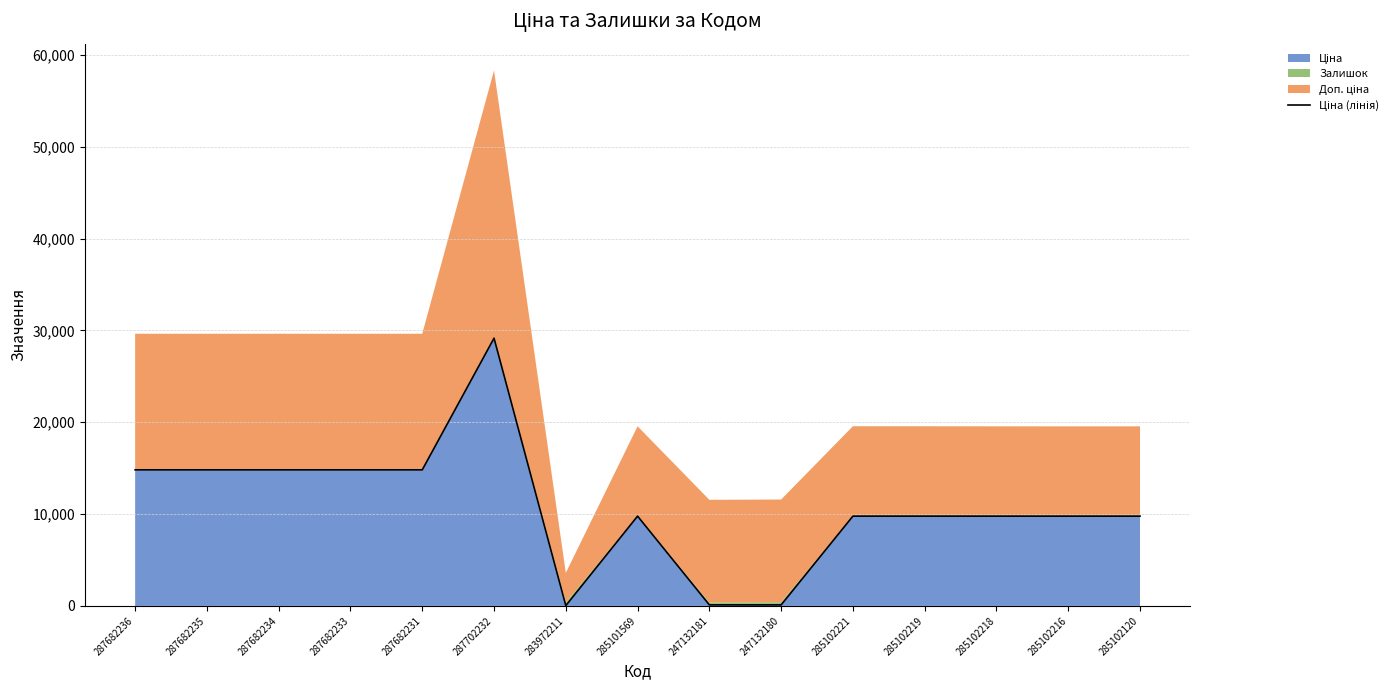

Reading left to right, extract all data points from this chart.

14817.6	14817.6	14817.6	14817.6	14817.6	29152.3	32.0	9775.5	111.8	111.8	9775.5	9775.5	9775.5	9775.5	9775.5